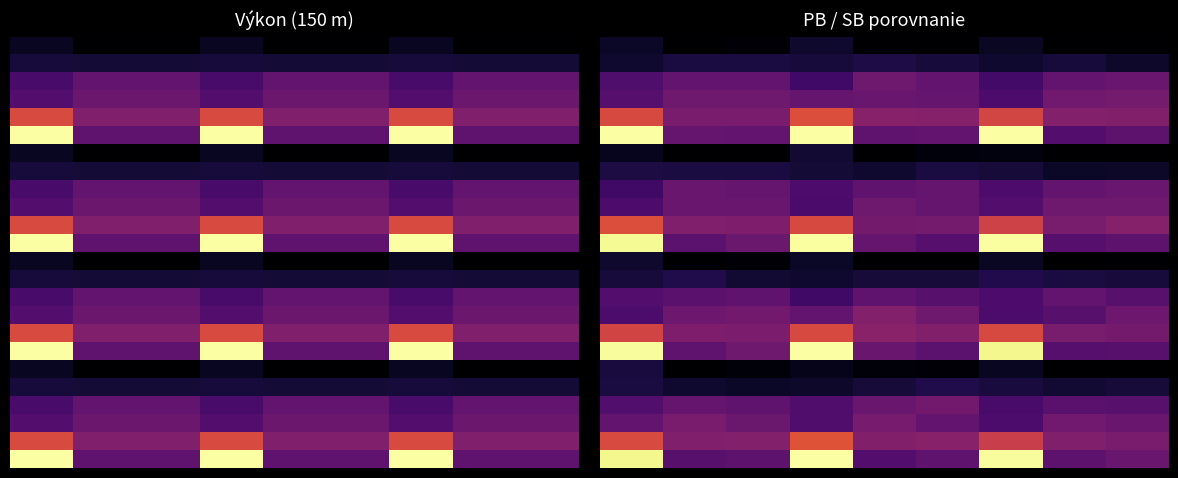

At which category is the sum across all series the highest?

3